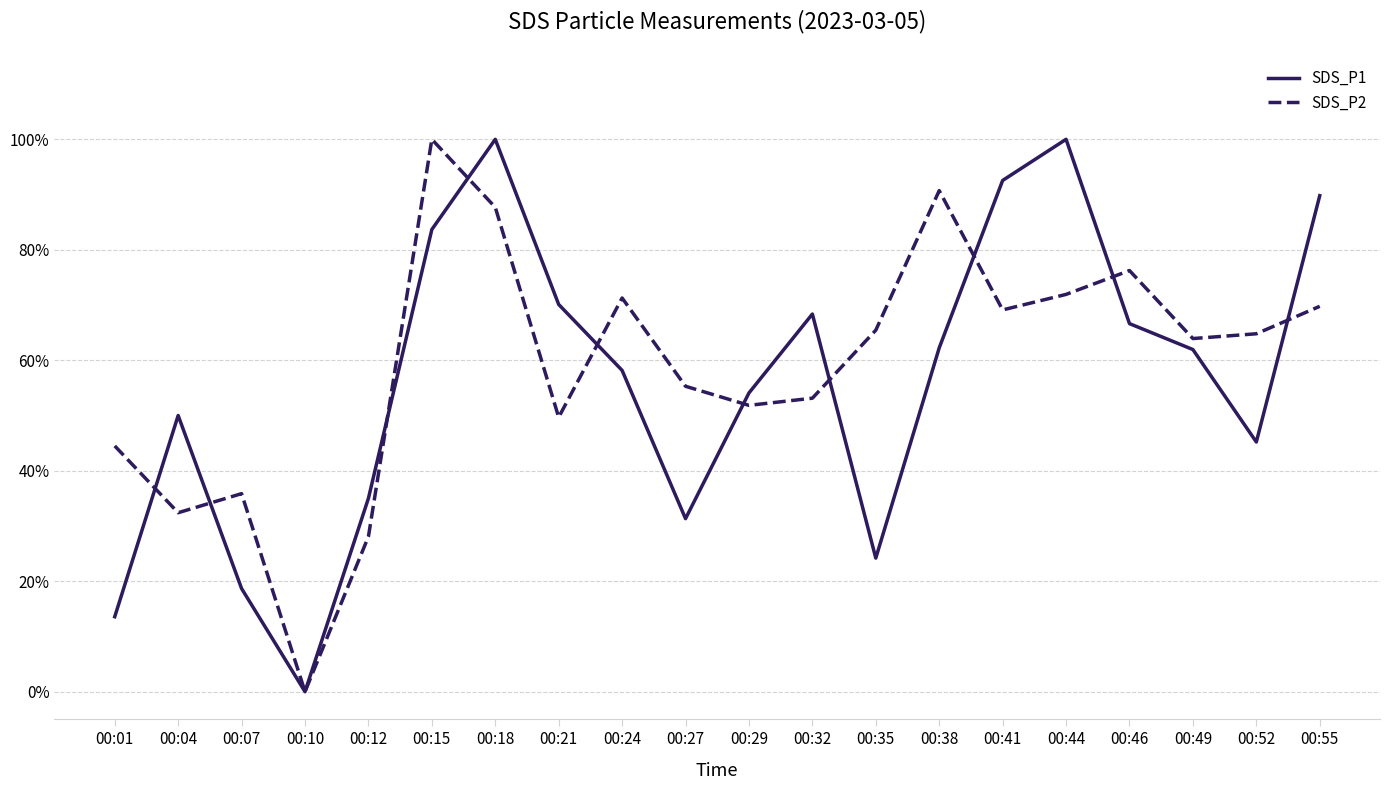

Is the value of SDS_P1 at 00:07 greater than the value of SDS_P2 at 00:38?

No